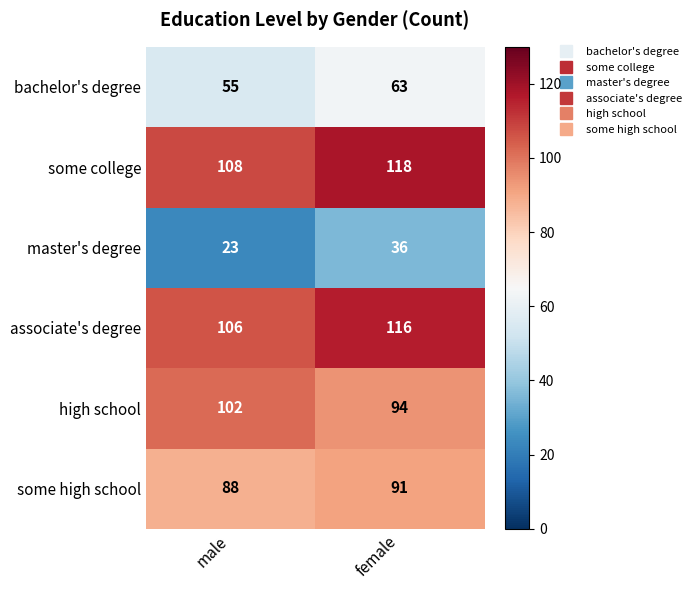

Rank the categories by bachelor's degree value from highest to lowest.

female, male